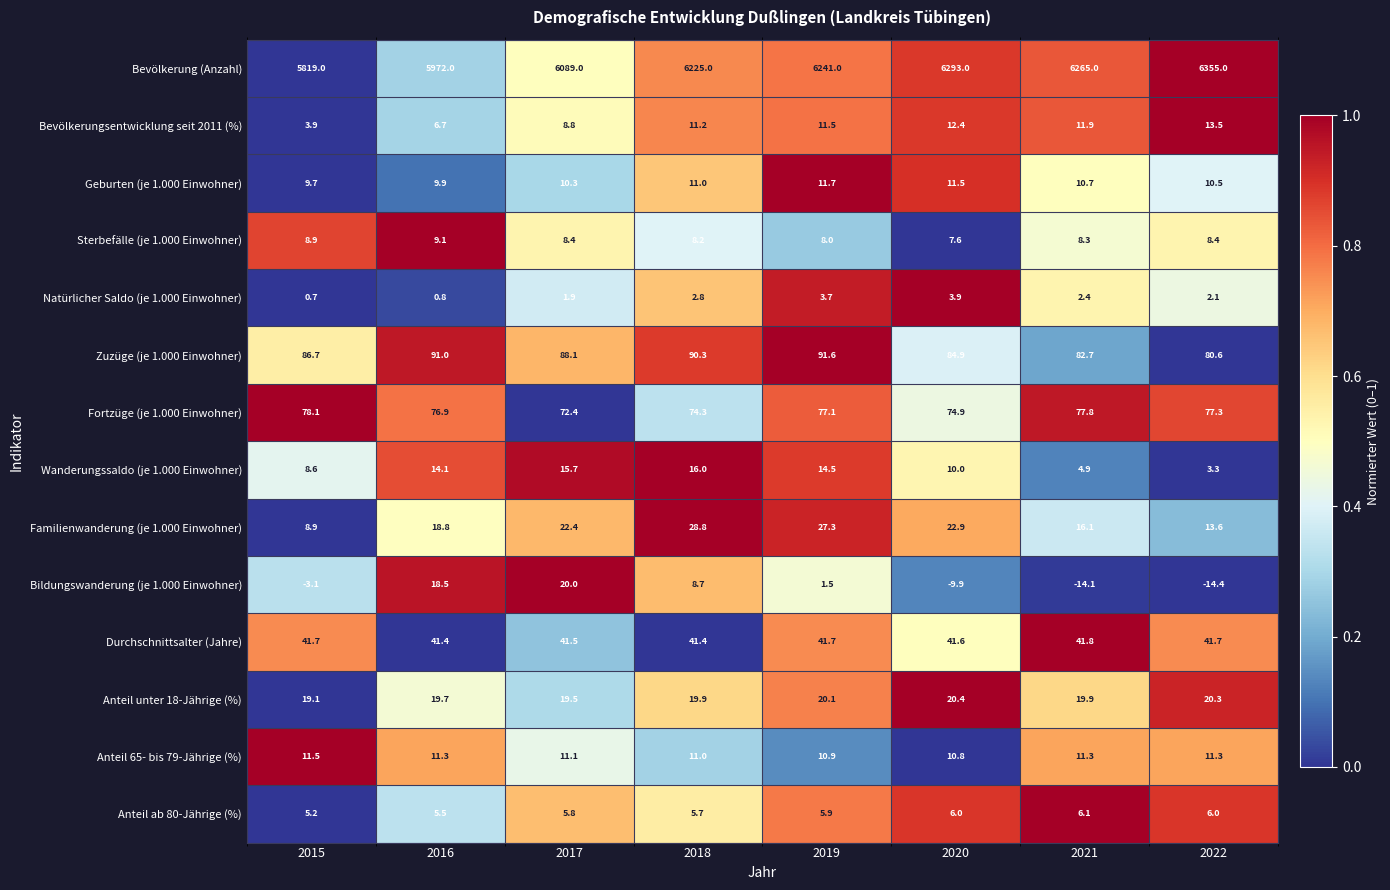

Which series has the largest total across all categories?

Bevölkerung (Anzahl)